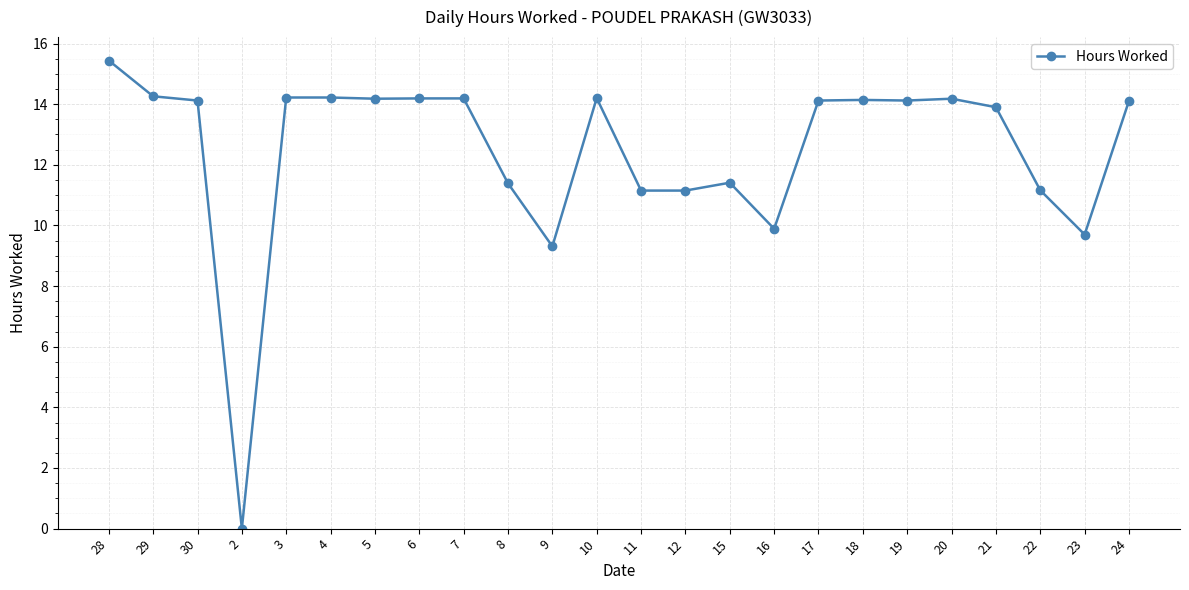

True or false: the data has more than 0 interior local peaks.

True